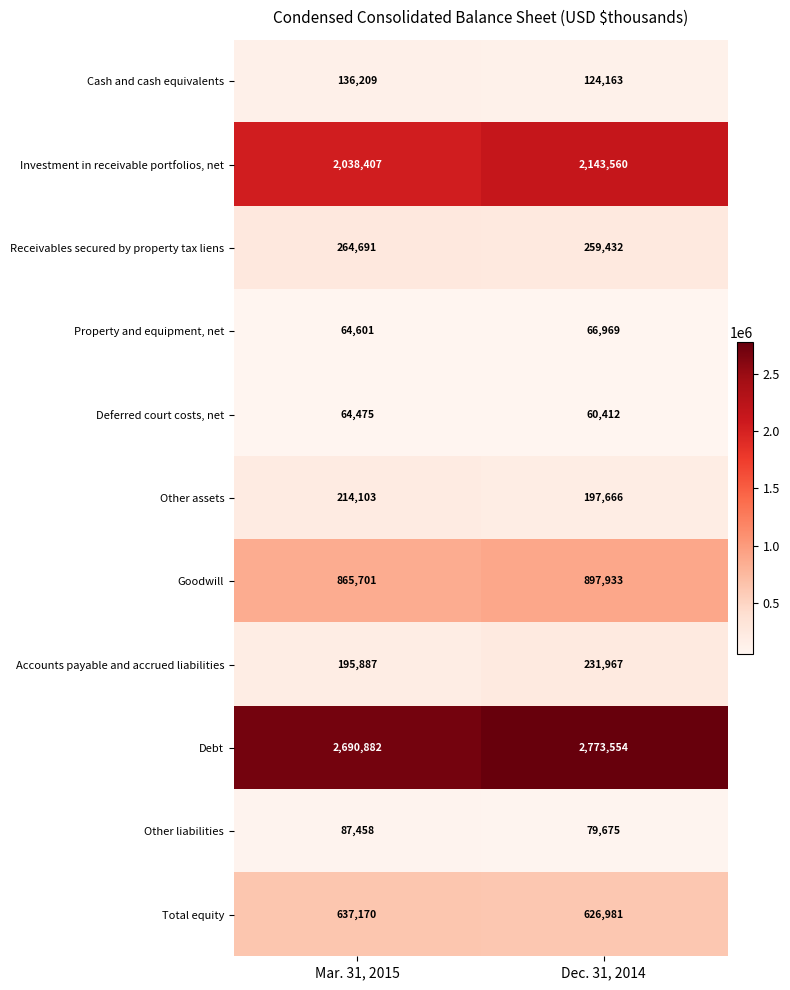

Where is Other assets nearest to the value 205884?

Dec. 31, 2014